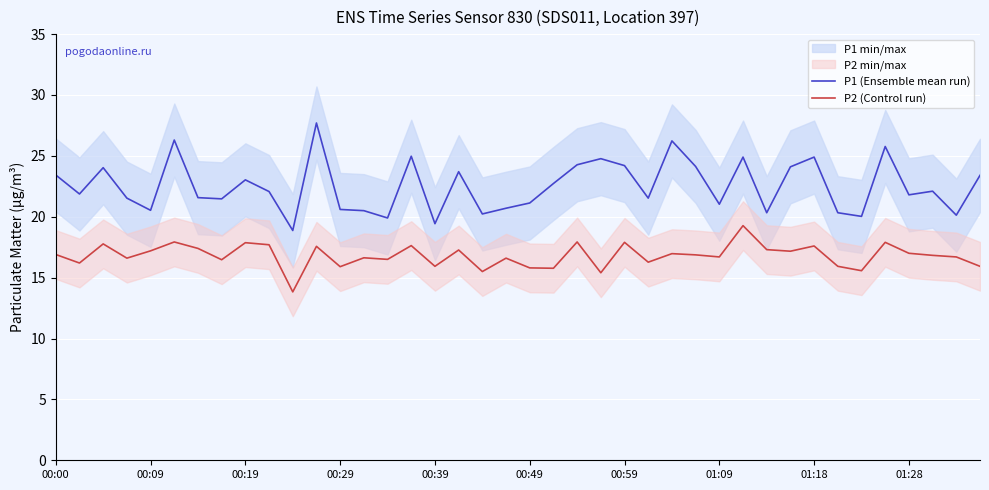

Between 18 and 27, which is larger?

27